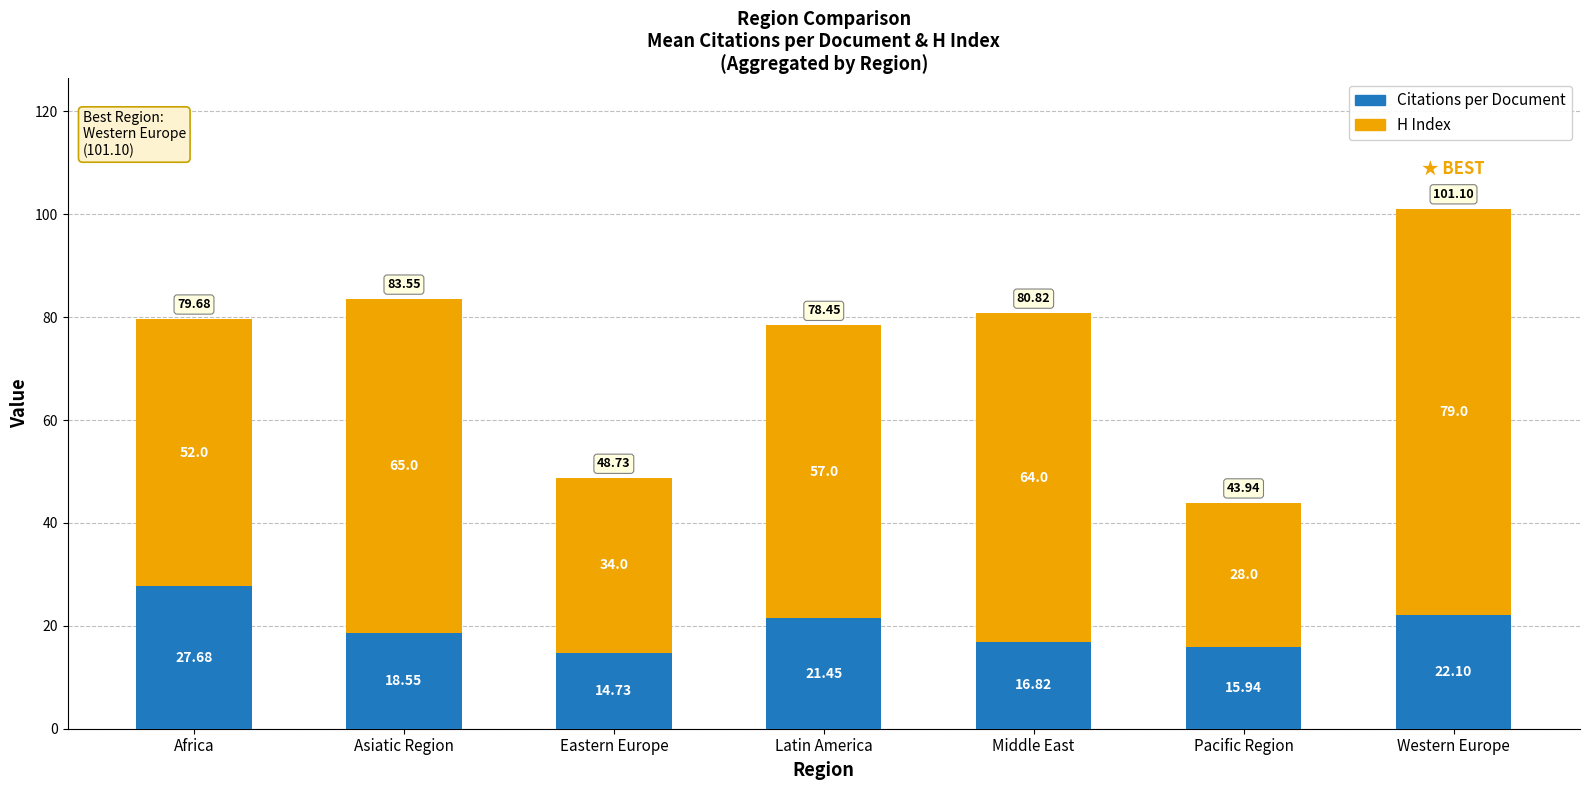

Which category has the lowest value in the Citations per Document series?

Eastern Europe